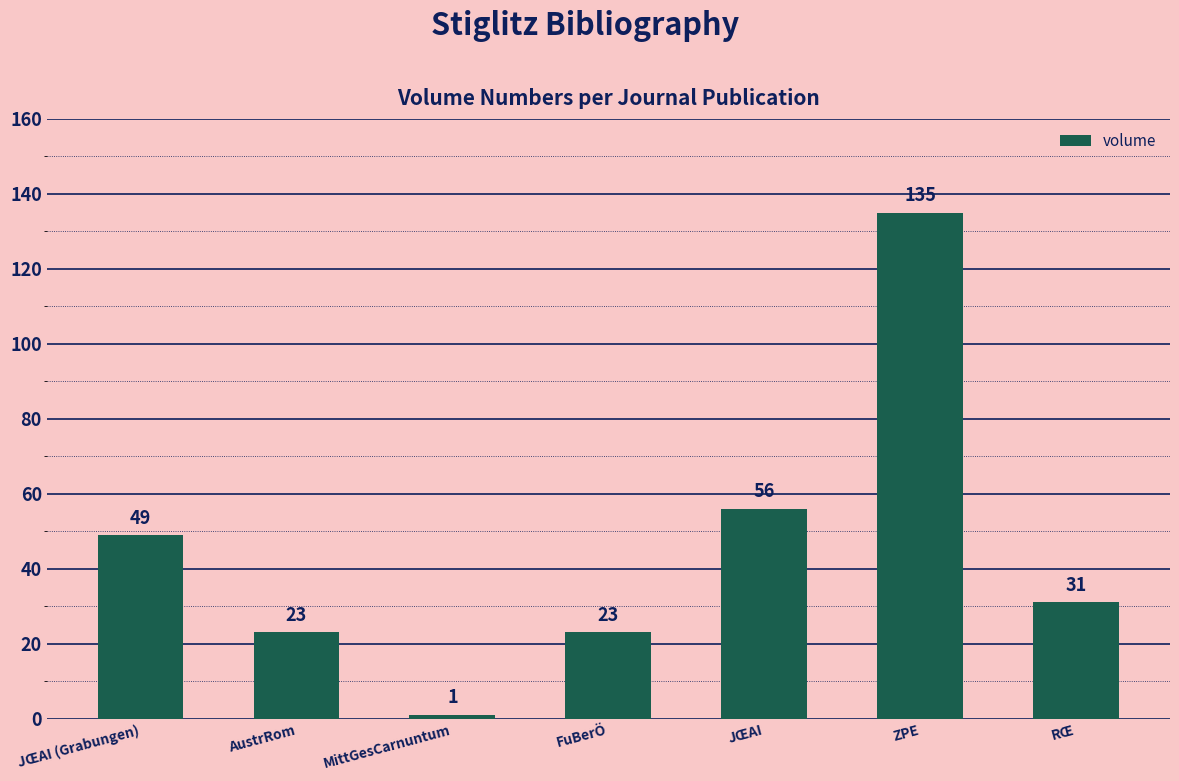

What is the difference between the second highest and second lowest values?

33